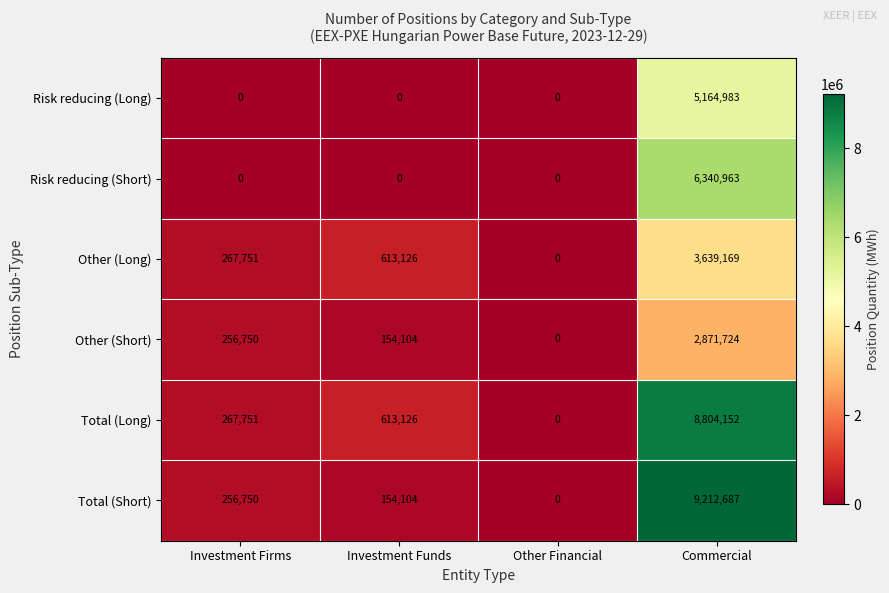

What is the greatest value displayed?

9212687